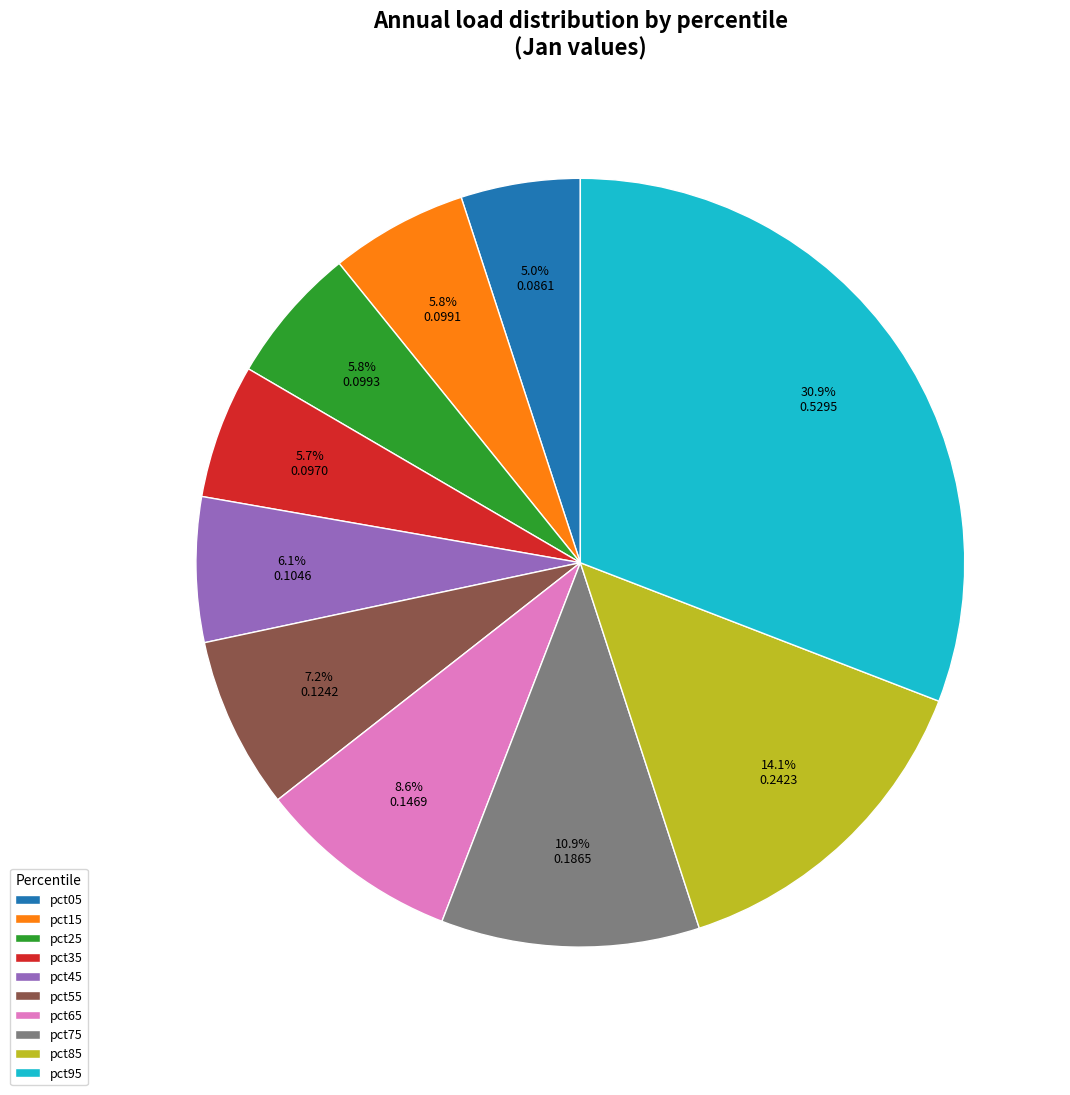

How many slices are in this pie chart?

10